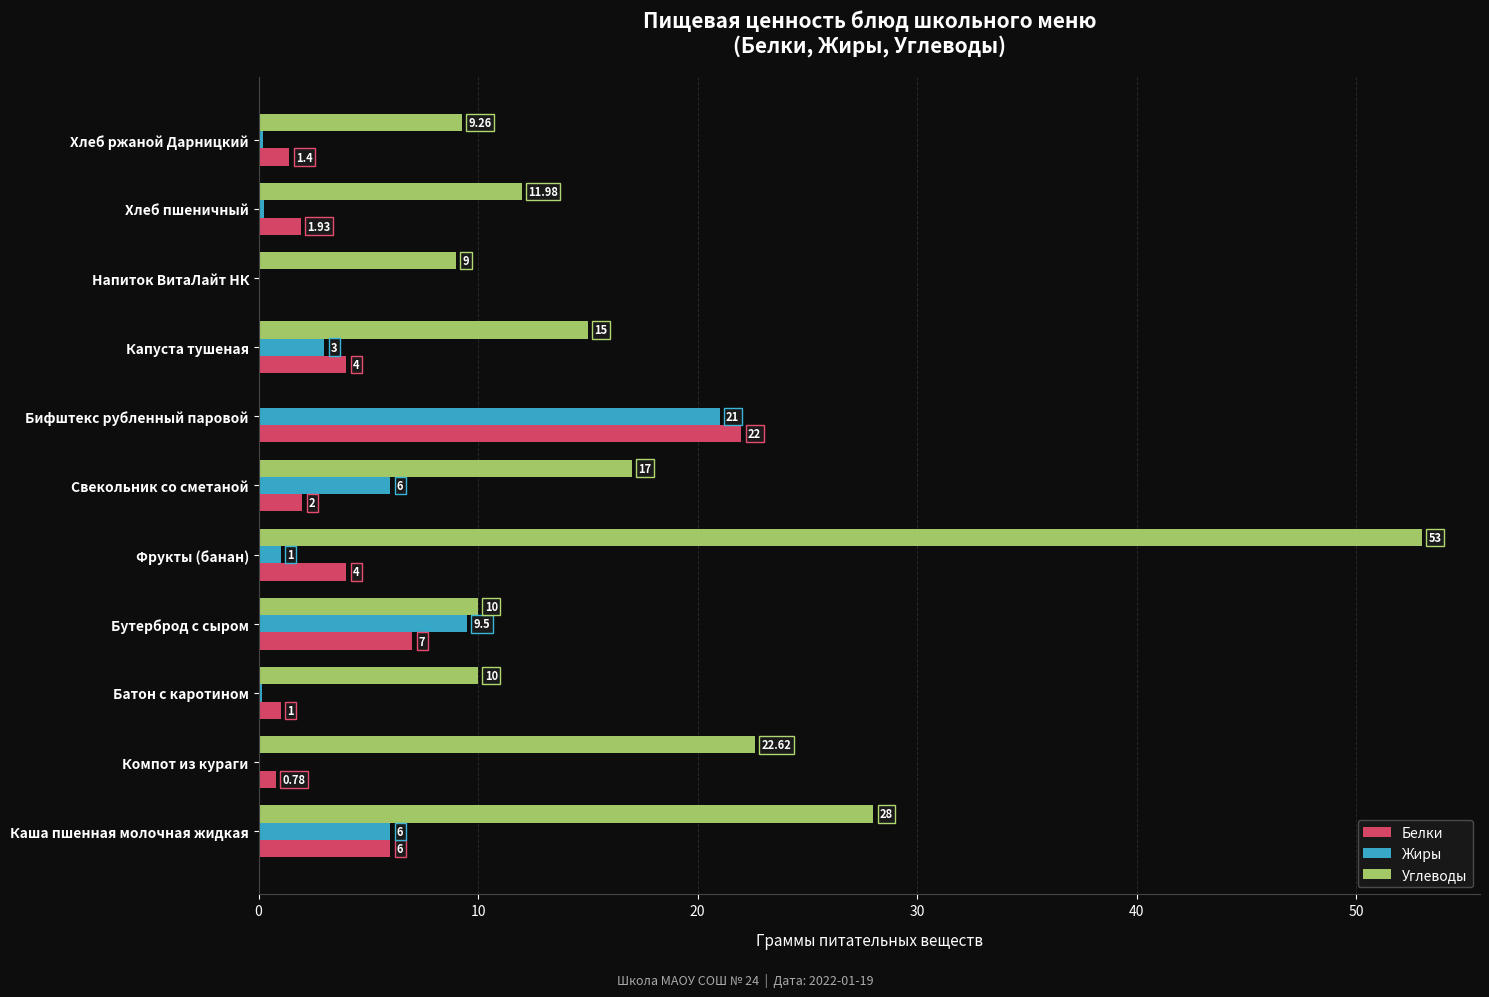

What is the total value across all series at Бифштекс рубленный паровой?

43.0